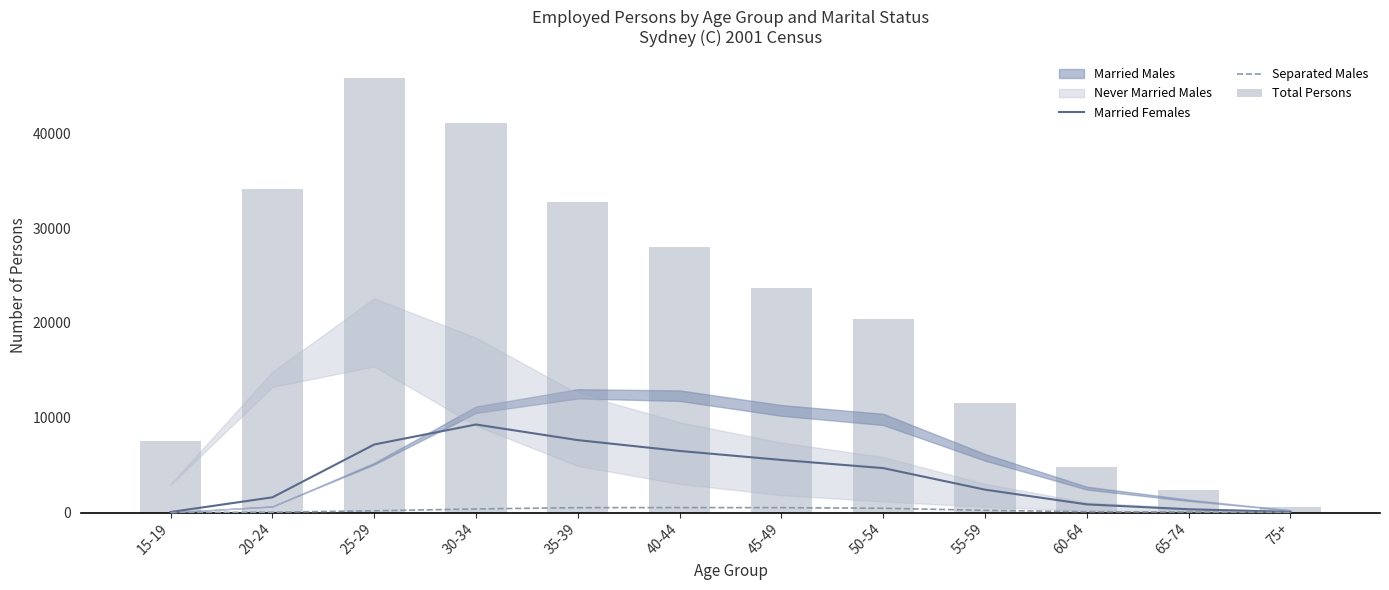

The value of Married Females at 45-49 is 5549. True or false?

True